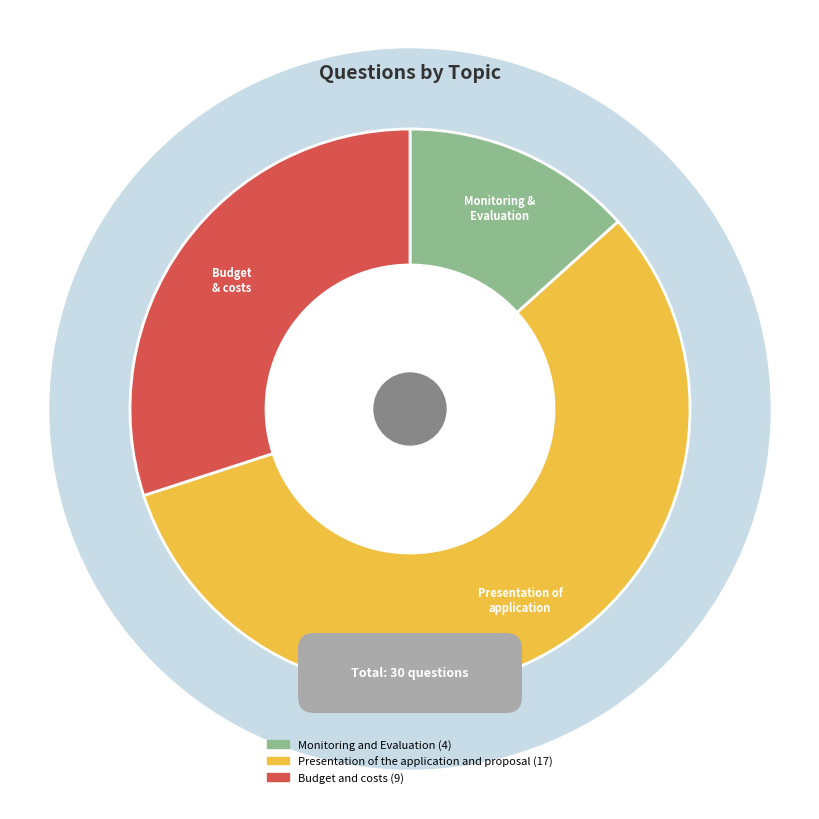

Which category accounts for the majority?

Presentation of the application and proposal